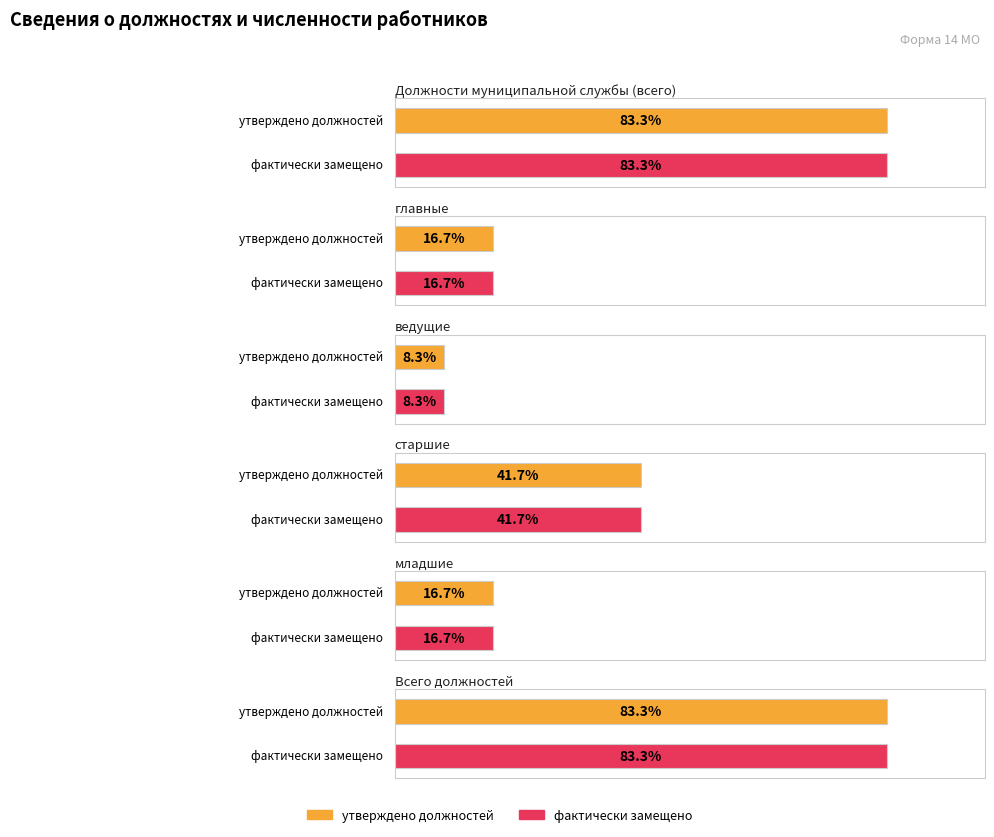

True or false: утверждено должностей has a value of 1 at ведущие.

False